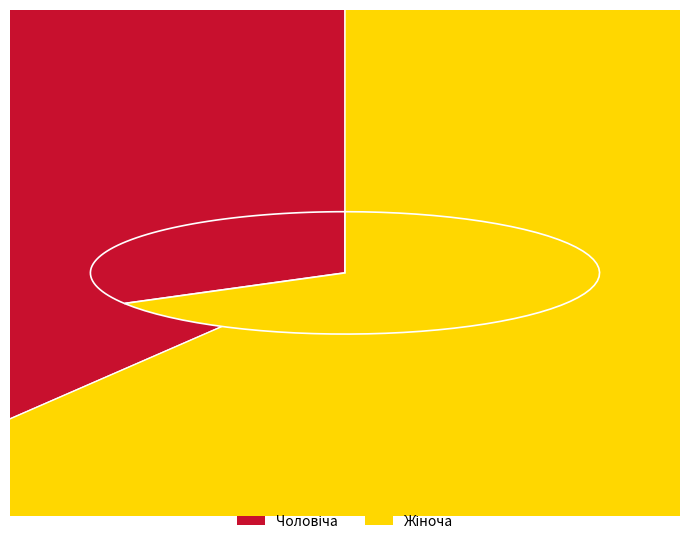

The Жіноча slice represents 74% of the pie. True or false?

False